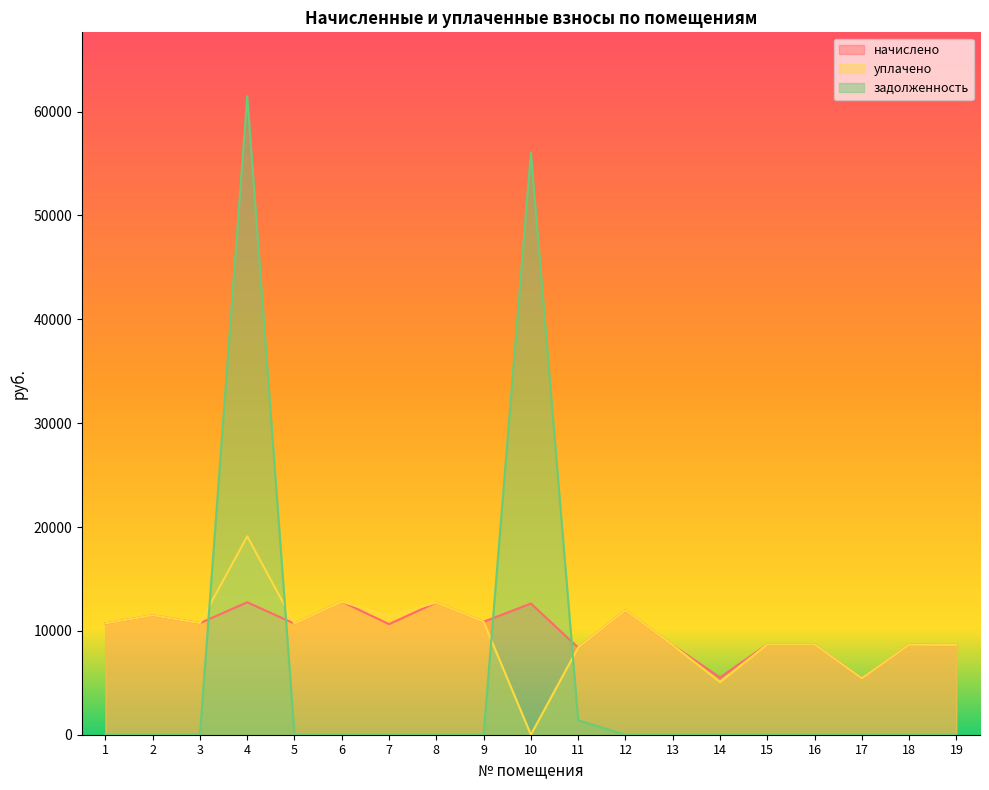

Reading left to right, transcribe all the data shown in this chart.

начислено: 1=10714.6	2=11509.2	3=10747.4	4=12751.2	5=10697.8	6=12817.4	7=10648.1	8=12734.6	9=10879.9	10=12635.3	11=8395.9	12=11989.4	13=8627.8	14=5514.5	15=8694.0	16=8694.0	17=5431.7	18=8660.9	19=8644.3
уплачено: 1=10716.6	2=11509.2	3=10747.4	4=19103.7	5=10697.8	6=12817.4	7=11406.8	8=12734.6	9=10879.9	10=0.0	11=8395.9	12=11989.4	13=8627.8	14=5084.5	15=8694.0	16=8694.0	17=5431.7	18=8660.9	19=8644.3
задолженность: 1=0.0	2=0.0	3=0.0	4=61488.0	5=0.0	6=0.0	7=0.0	8=0.0	9=0.0	10=56067.2	11=1393.1	12=0.0	13=0.0	14=0.0	15=0.0	16=0.0	17=0.0	18=0.0	19=0.0